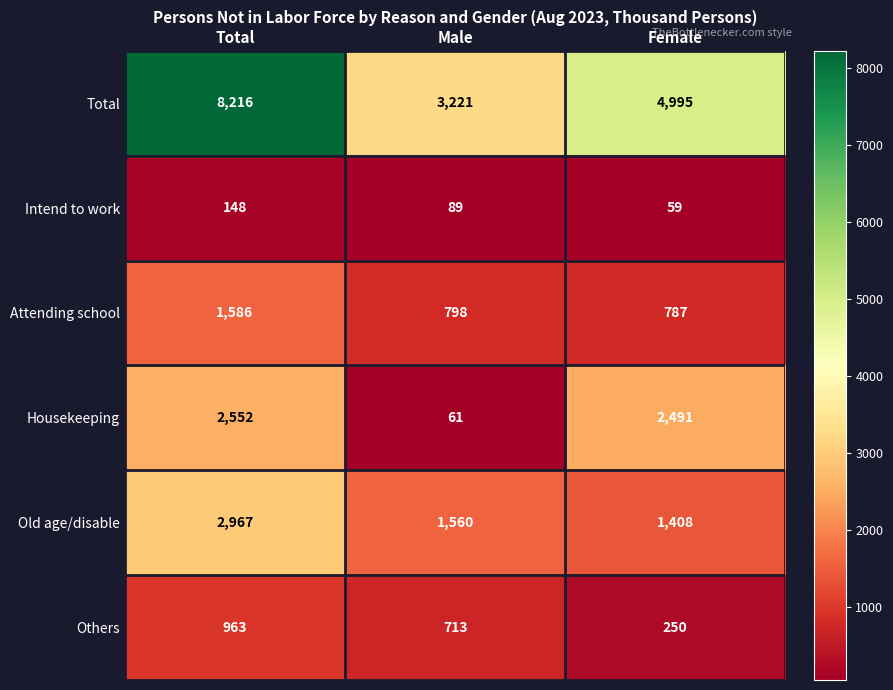

Where is Old age/disable nearest to the value 2187?

Male